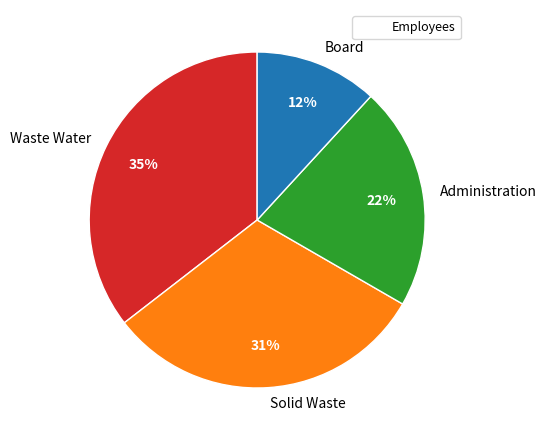

To the nearest percent, what is the average slice percentage?

25%